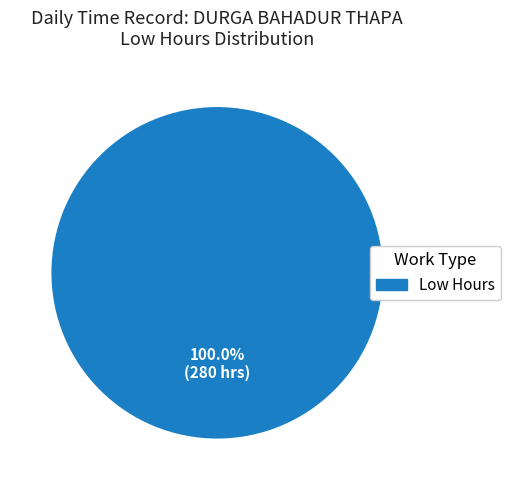

Is there a majority slice in this chart?

Yes